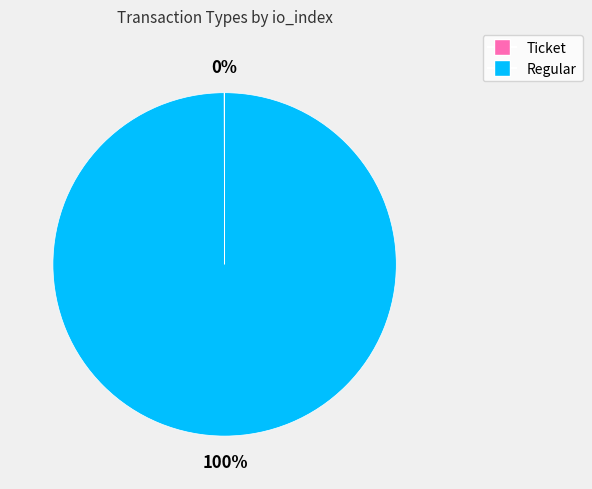

The Regular slice represents 100% of the pie. True or false?

True